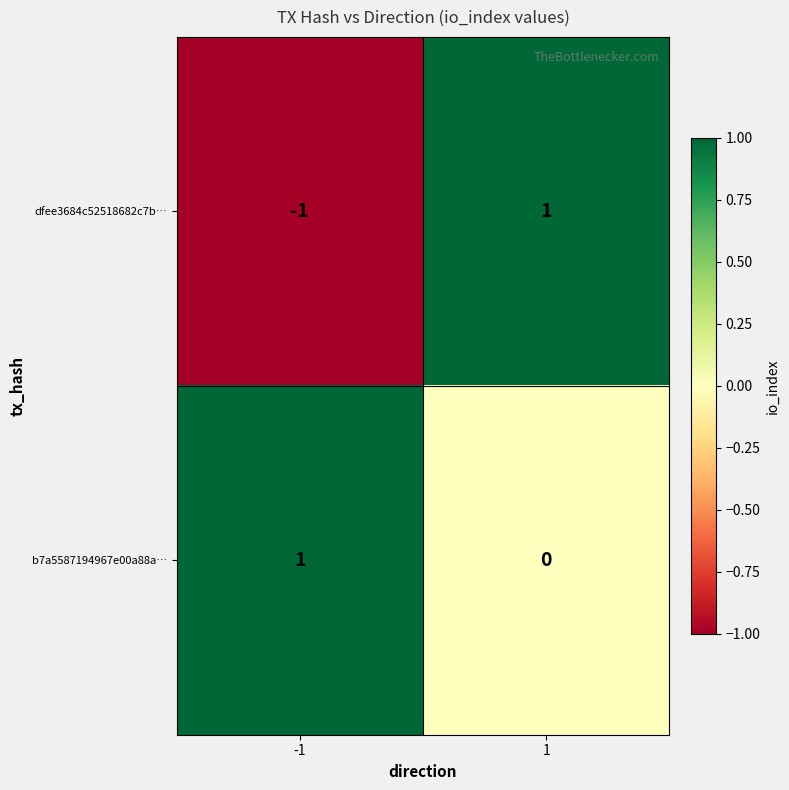

Rank the series at 1 from highest to lowest value.

dfee3684c52518682c7b…, b7a5587194967e00a88a…